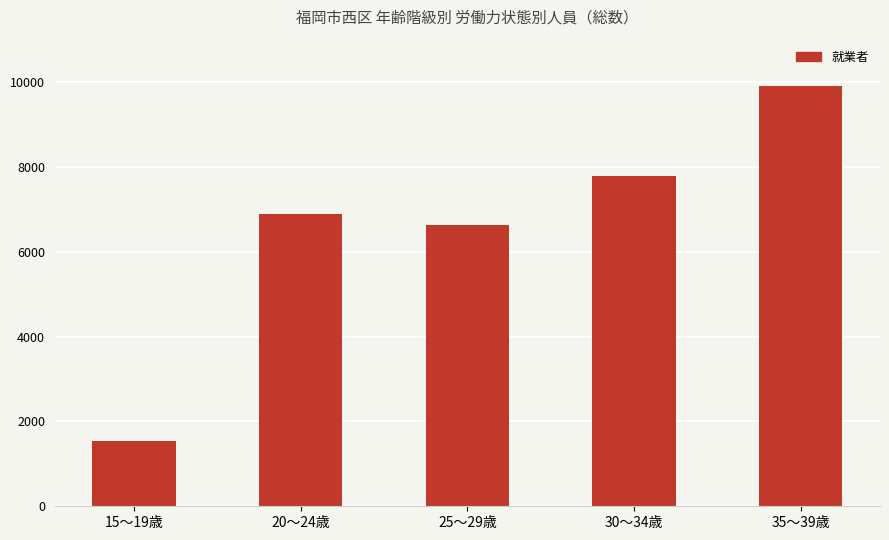

How many values are below 6879?

2